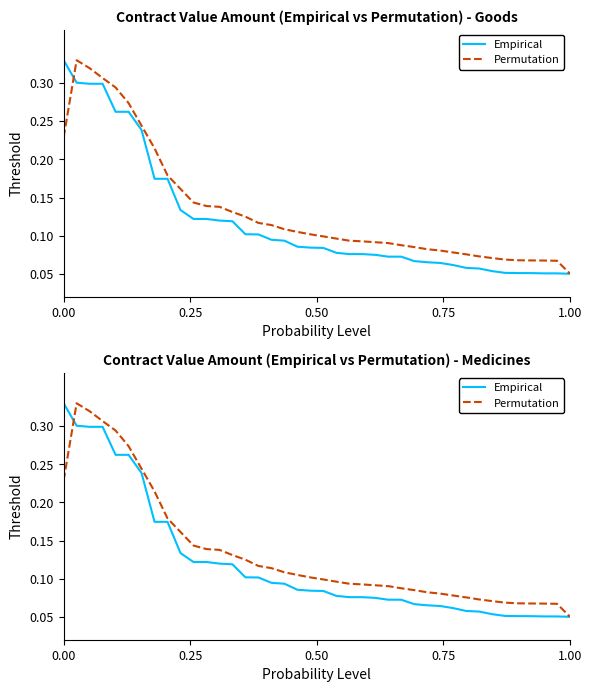

True or false: Permutation has a value of 0.3 at 8.

False